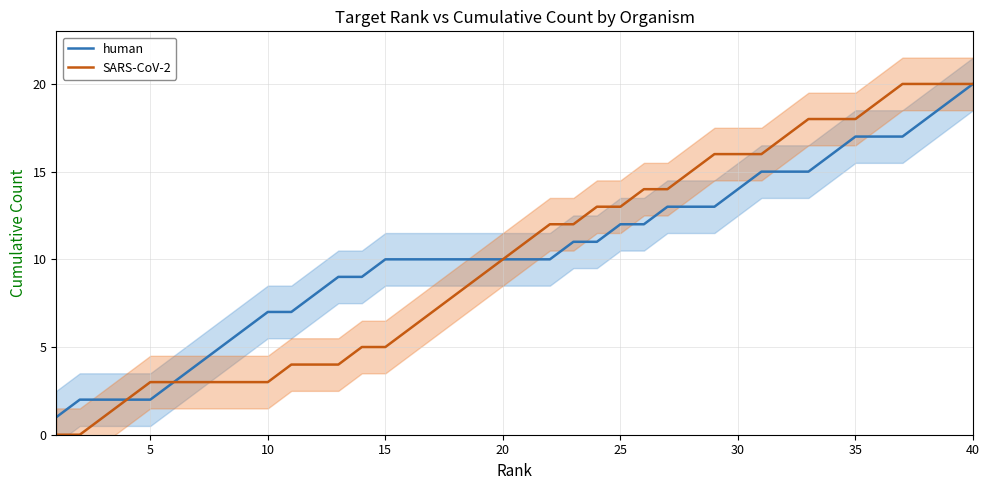

Which category has the highest value in the human series?

40